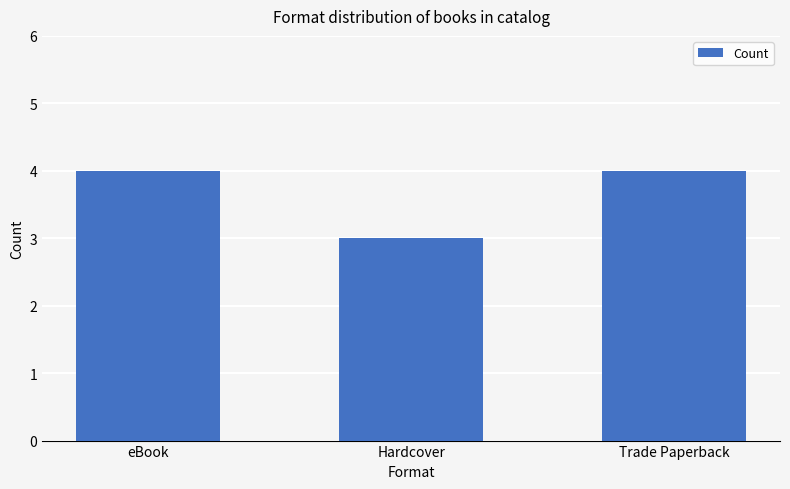

What is the greatest value displayed?

4